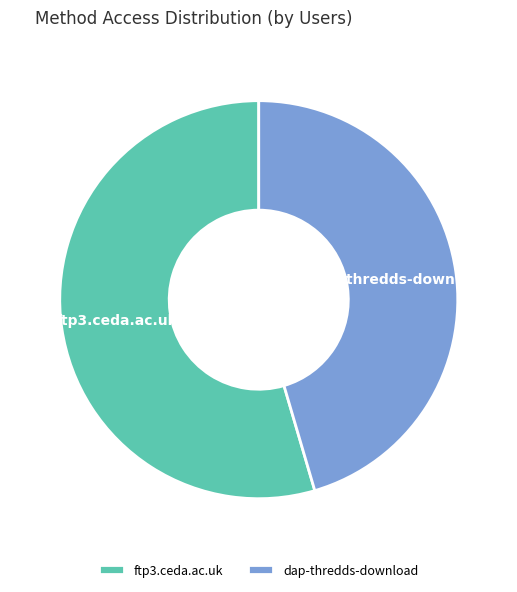

Which has a higher value, ftp3.ceda.ac.uk or dap-thredds-download?

ftp3.ceda.ac.uk